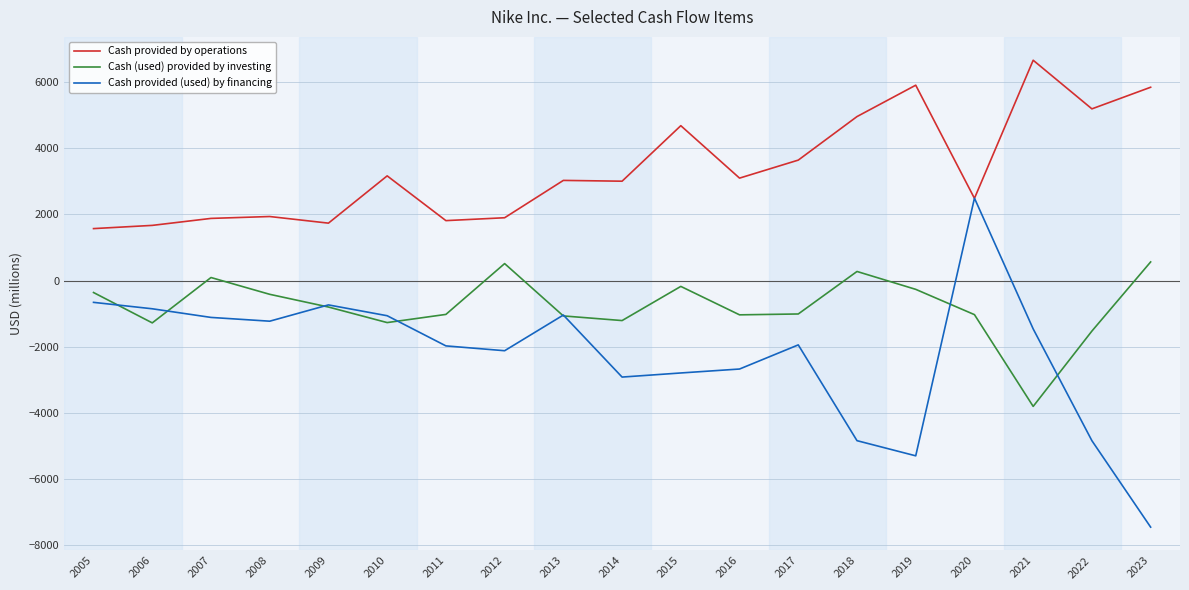

What are all the series names shown in the legend?

Cash provided by operations, Cash (used) provided by investing, Cash provided (used) by financing